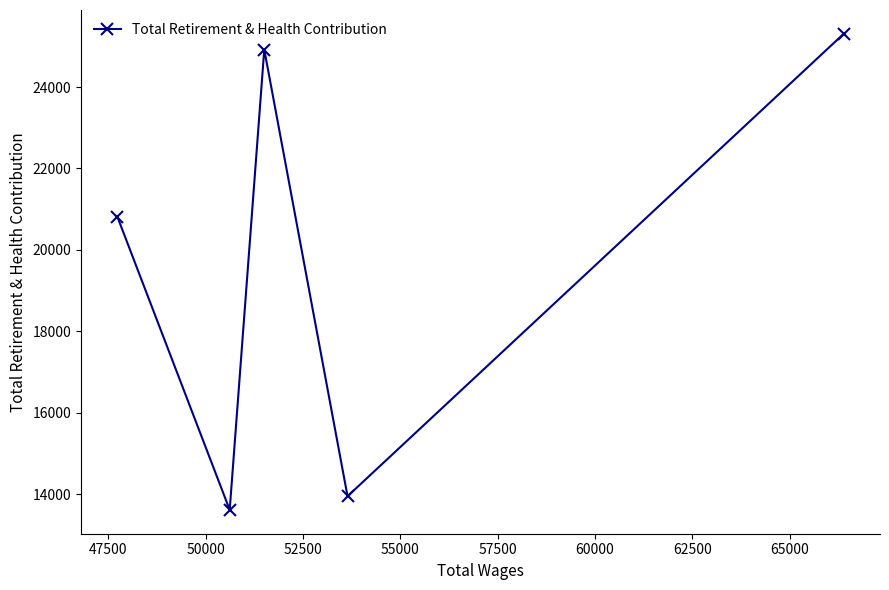

What is the value of the 4th point from the left?

13949